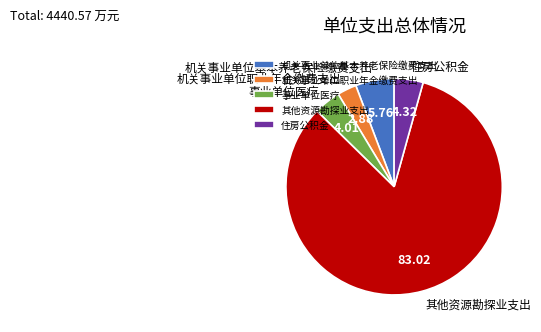

Between 事业单位医疗 and 机关事业单位基本养老保险缴费支出, which is larger?

机关事业单位基本养老保险缴费支出